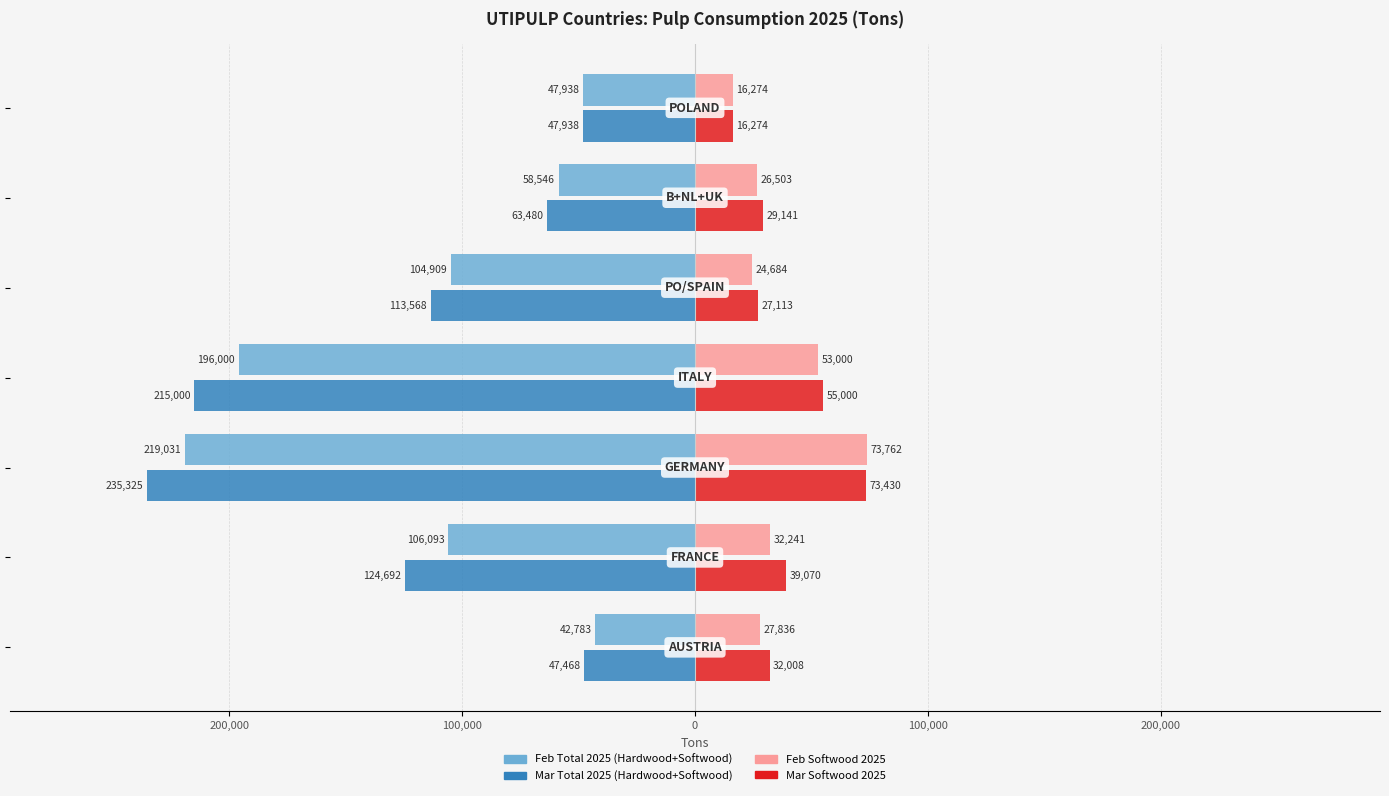

Reading left to right, transcribe all the data shown in this chart.

Feb Total 2025: -42783	-106093	-219031	-196000	-104909	-58546	-47938
Mar Total 2025: -47468	-124692	-235325	-215000	-113568	-63480	-47938
Feb Softwood 2025: 27836	32241	73762	53000	24684	26503	16274
Mar Softwood 2025: 32008	39070	73430	55000	27113	29141	16274